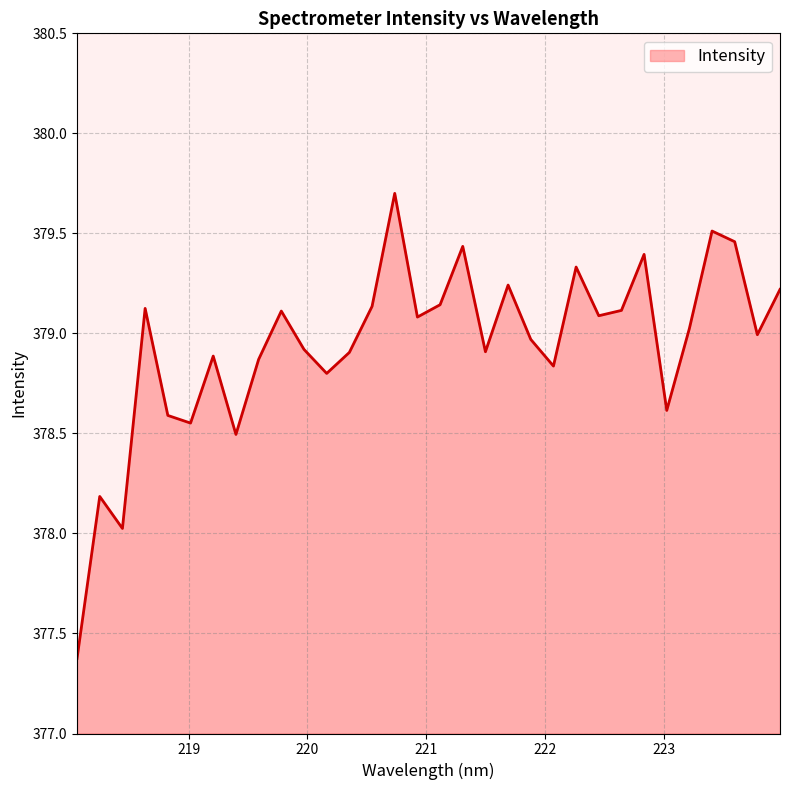

What is the minimum value shown in the chart?

377.4